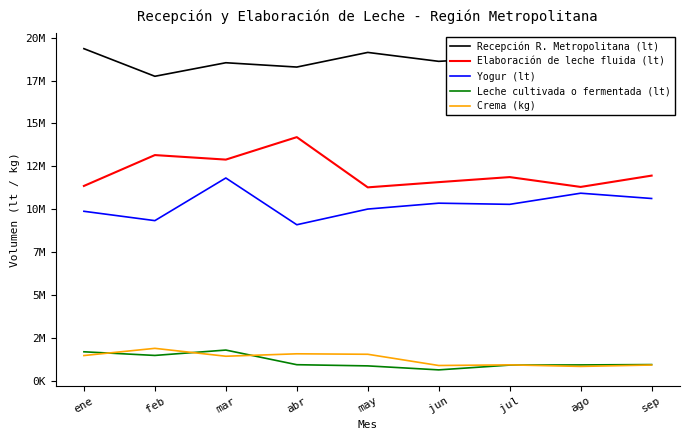

What is the lowest value of the Elaboración de leche fluida (lt) series?

11276880